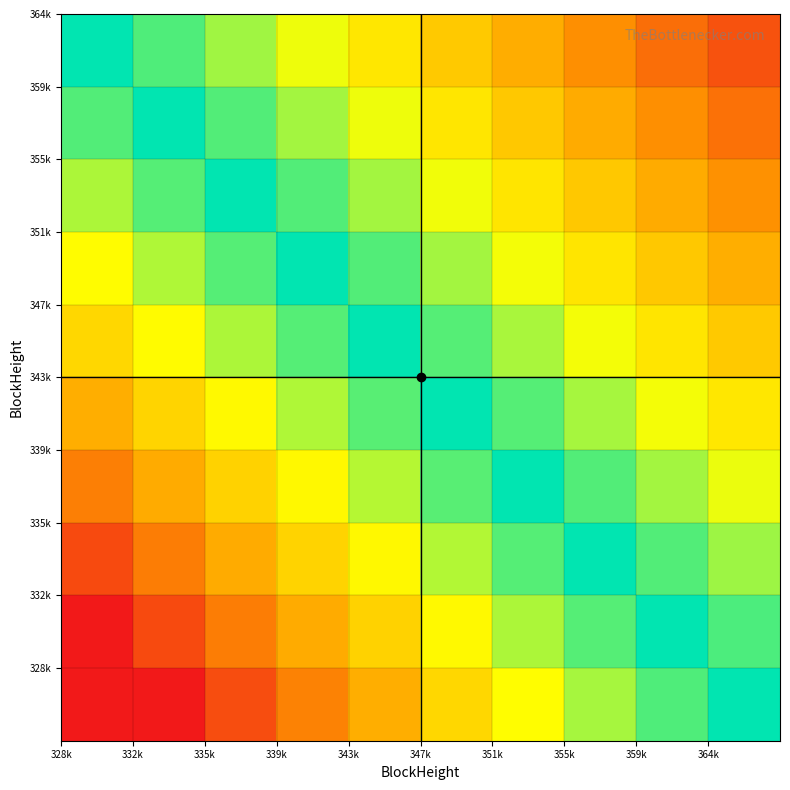

At how many categories does at least one series exceed 0?

10